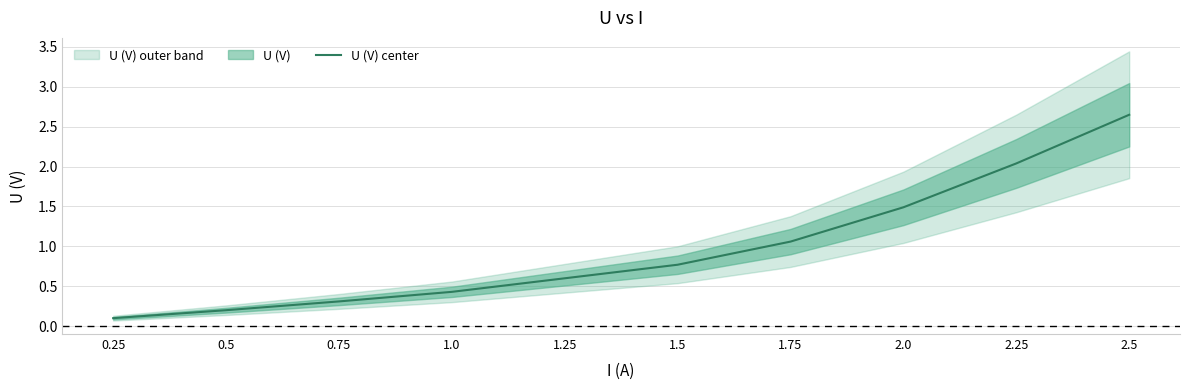

The chart shows a value of 0.7 at 2.0. True or false?

False